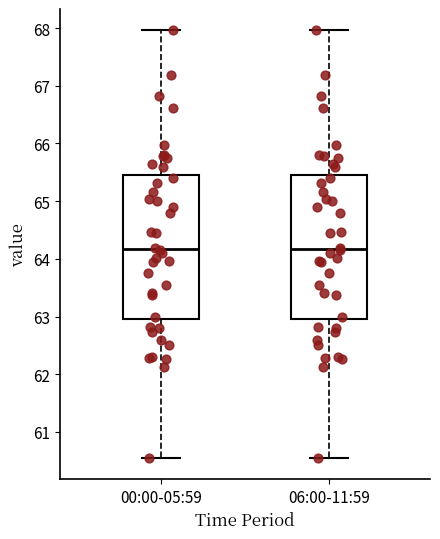

Where is the lower edge of the box for 00:00-05:59 on the y-axis? The values are not printed on the chart, so give them approximately, as read against the axis.

63.0